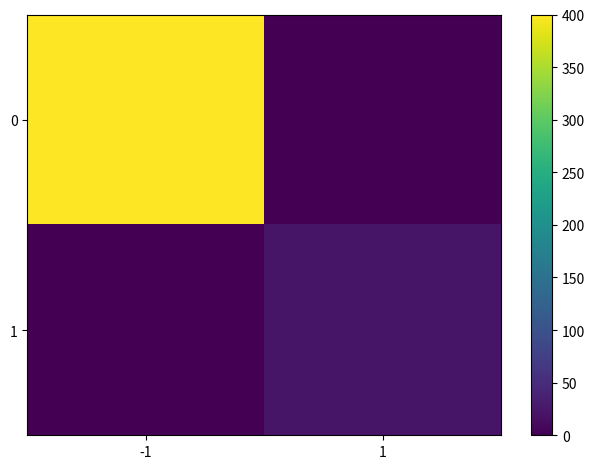

What is the difference between the highest and lowest values at 1?

22